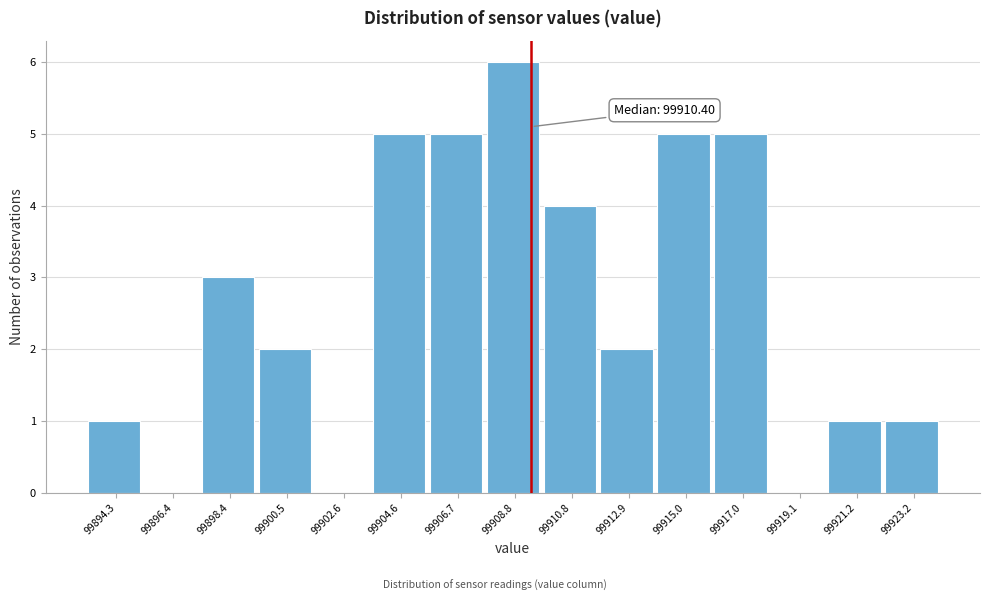

Reading left to right, extract all data points from this chart.

99894.3=1	99896.4=0	99898.4=3	99900.5=2	99902.6=0	99904.6=5	99906.7=5	99908.8=6	99910.8=4	99912.9=2	99915.0=5	99917.0=5	99919.1=0	99921.2=1	99923.2=1